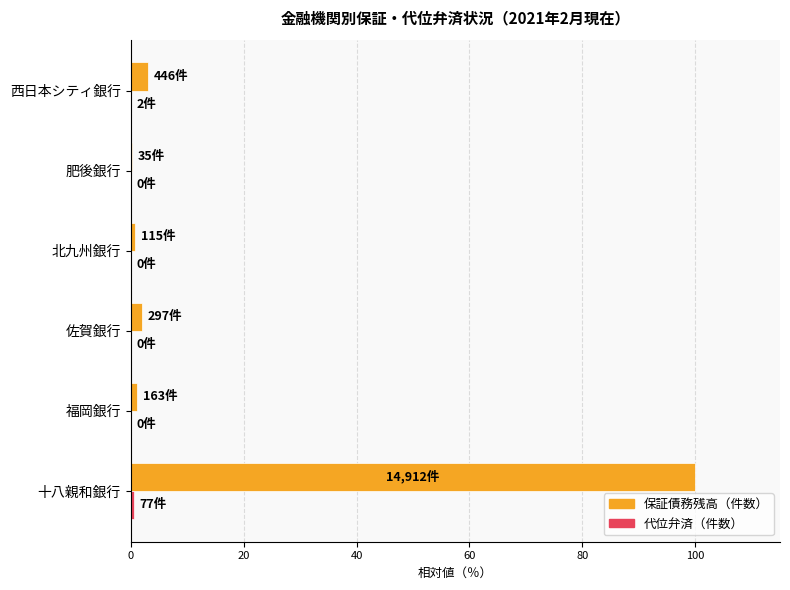

Count the number of categories in the chart.

6